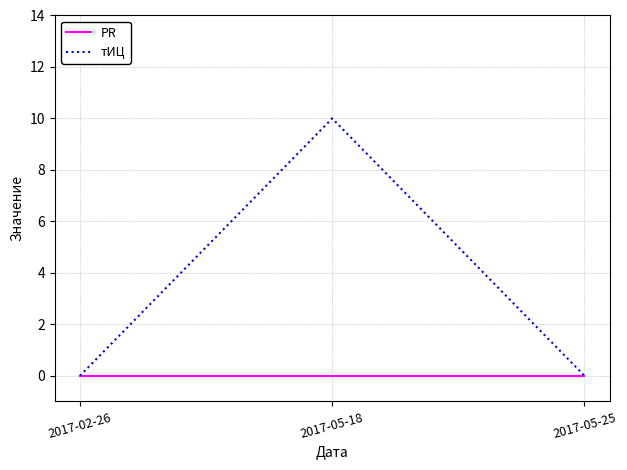

Reading right to left, transcribe all the data shown in this chart.

PR: 0	0	0
тИЦ: 0	10	0